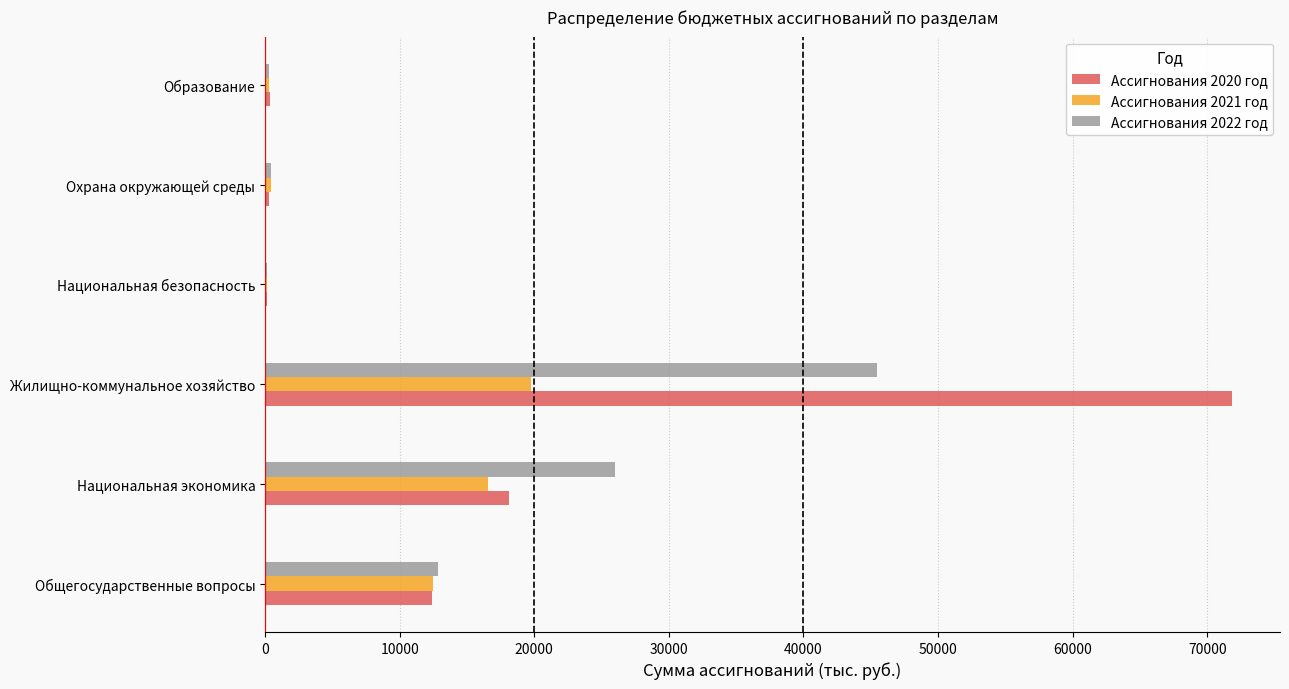

Is the value of Ассигнования 2020 год at Национальная безопасность greater than the value of Ассигнования 2022 год at Национальная экономика?

No